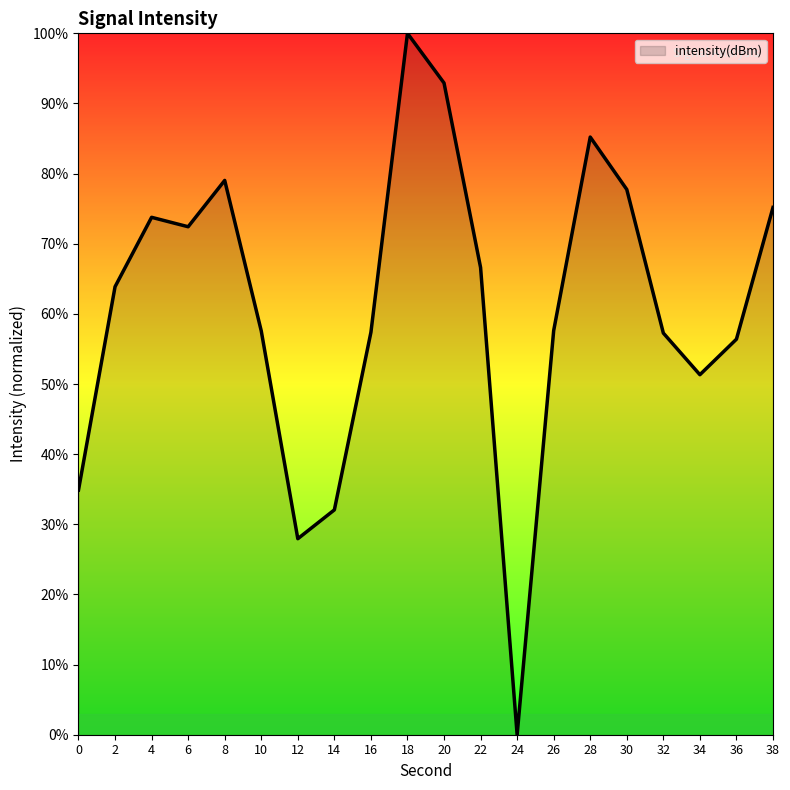

Approximately how many times larger is the value at 34 compared to 38?

0.7